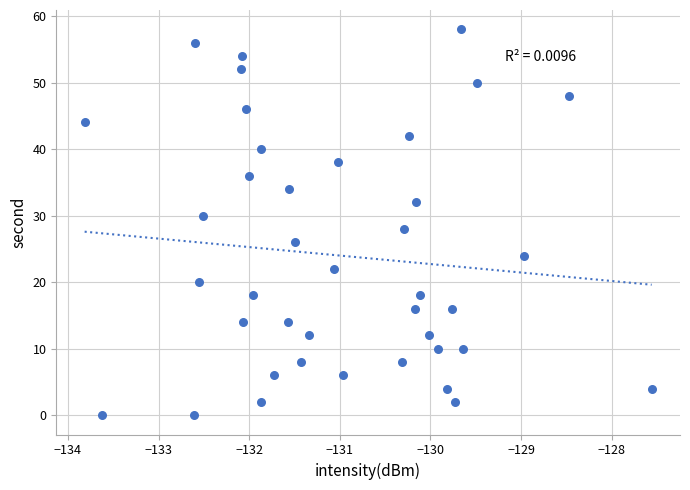

How many data points are displayed?

40